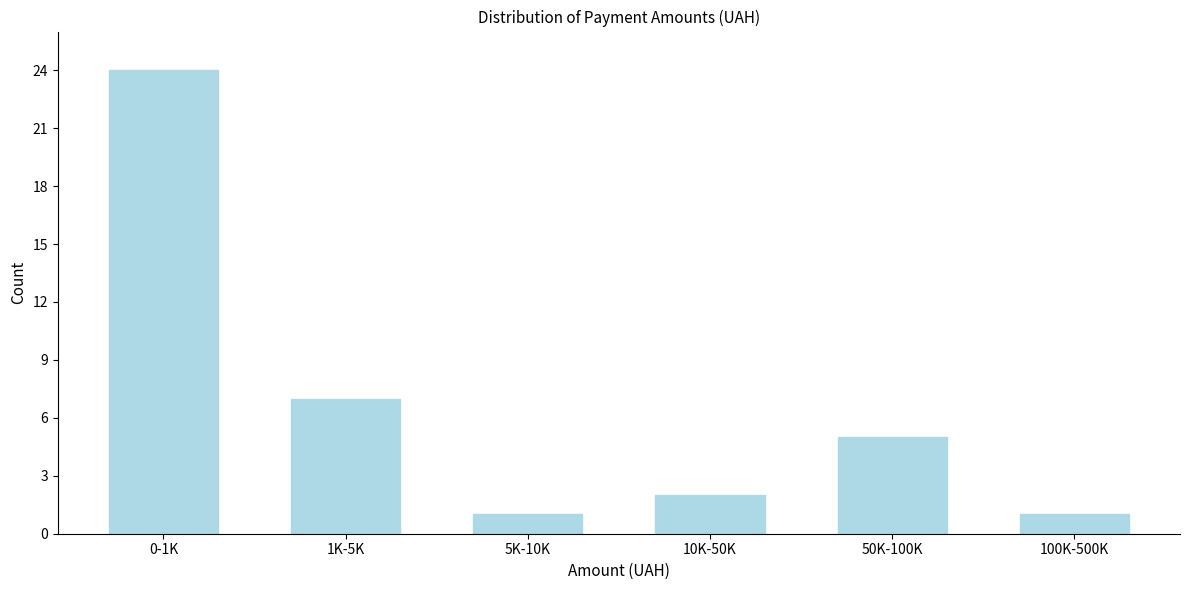

Reading left to right, extract all data points from this chart.

24	7	1	2	5	1